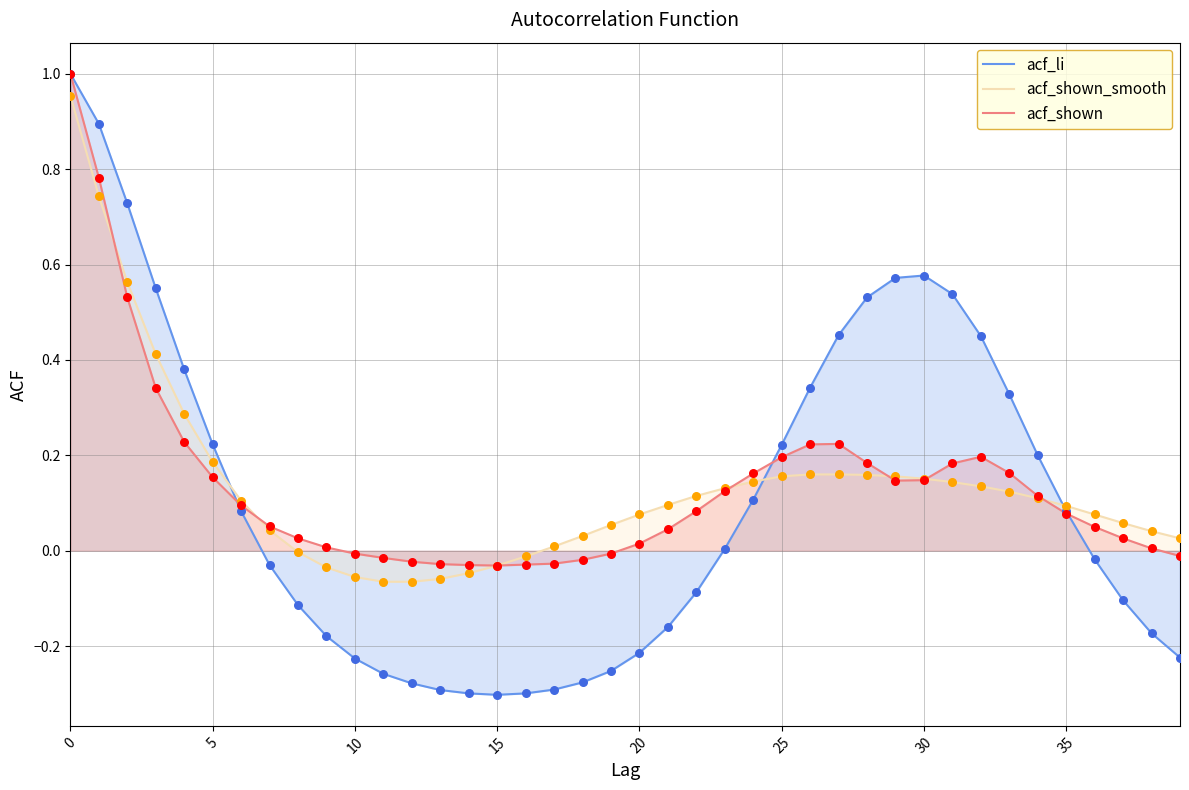

Which series contains the highest Y value?

acf_li